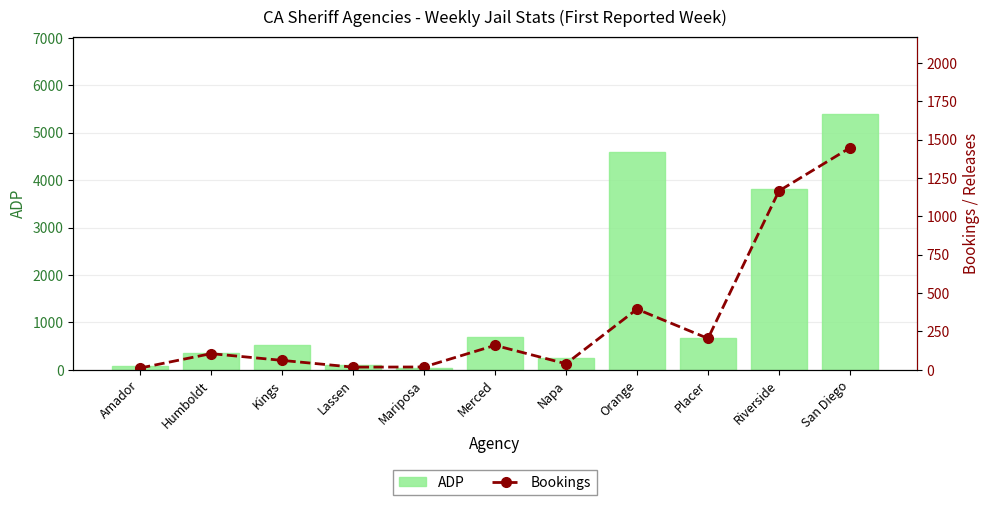

What is the sum of all Bookings values?

3622